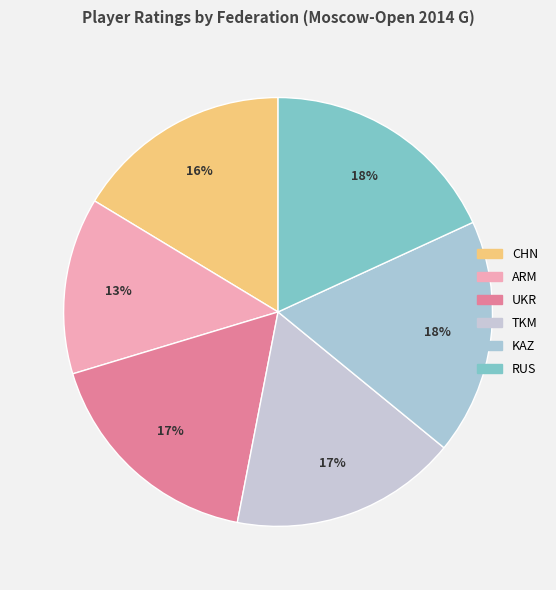

To the nearest percent, what portion does KAZ represent?

18%